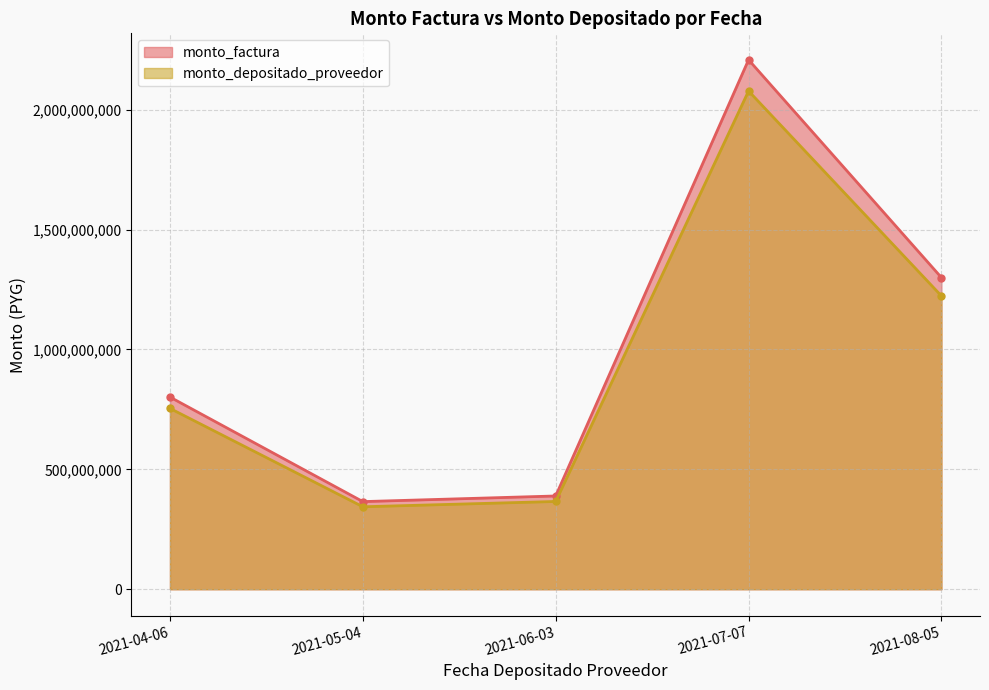

How many lines are shown in the chart?

2